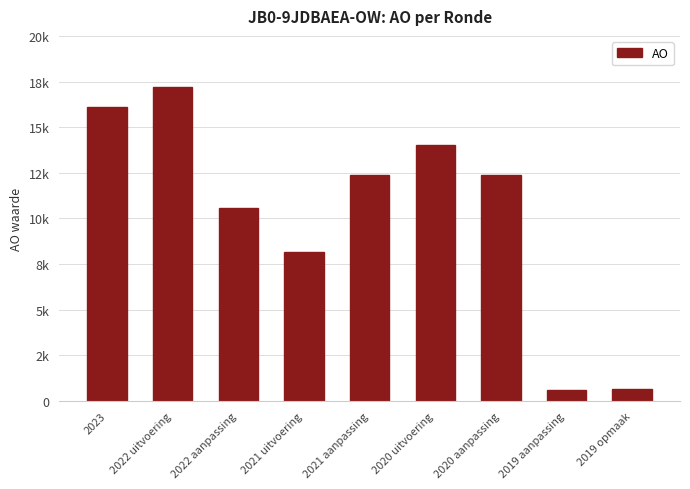

Which category has the lowest value across all series?

2019 aanpassing